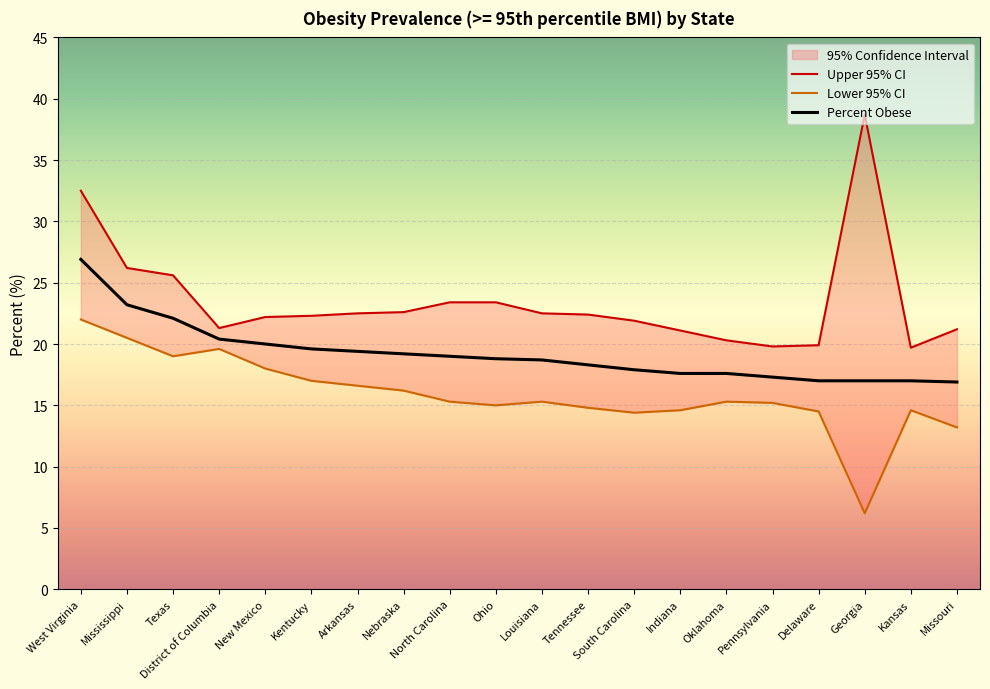

What is the sum of the Lower 95% CI values at Texas and South Carolina?

33.4